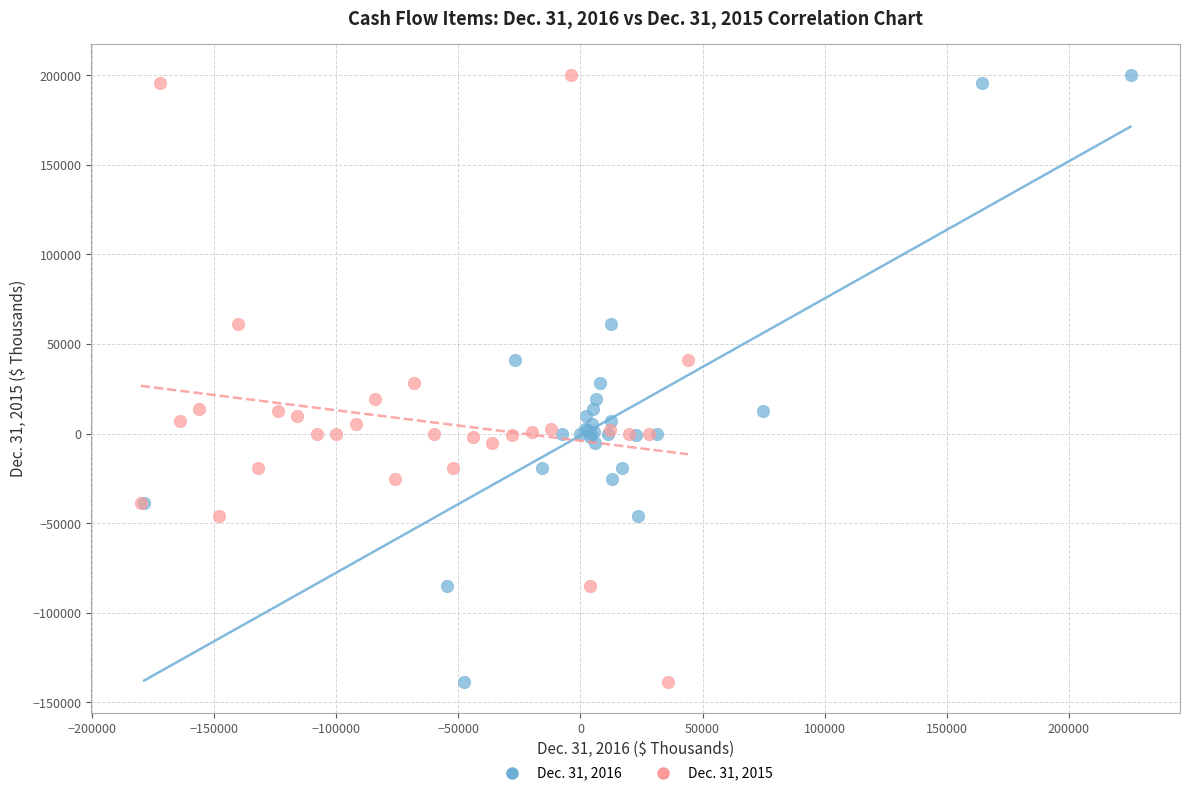

What are all the series names shown in the legend?

Dec. 31, 2016, Dec. 31, 2015